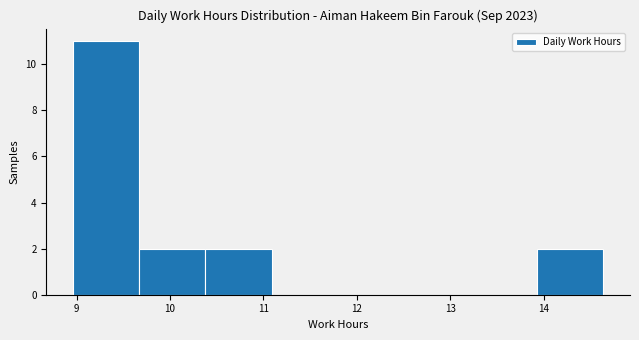

Over which range of the x-axis is the bar tallest?

8.96 to 9.67